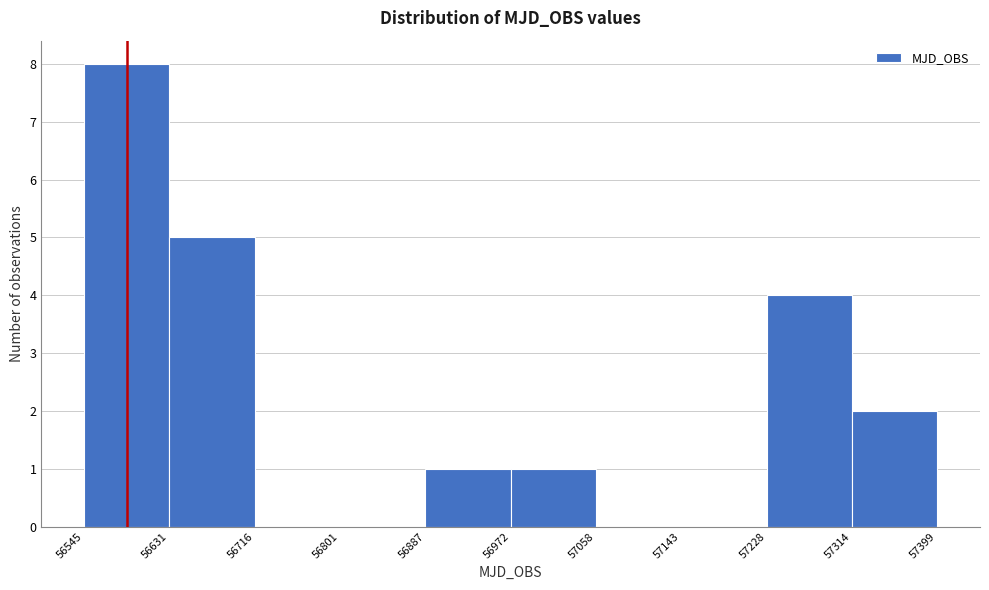

Over which range of the x-axis is the bar tallest?

56545 to 56631